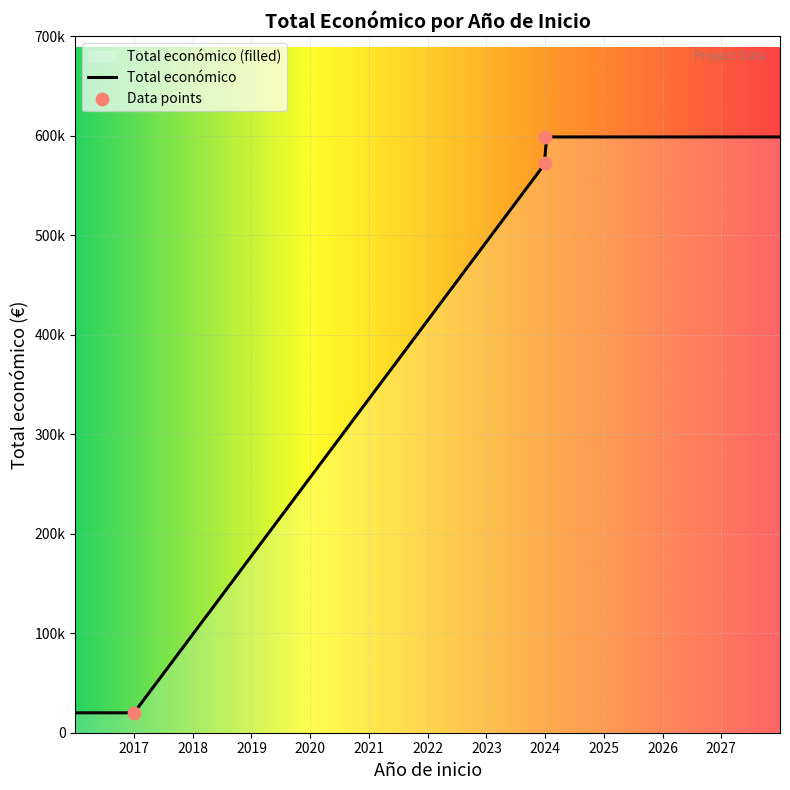

Which has a higher value, 2024 or 2017?

2024